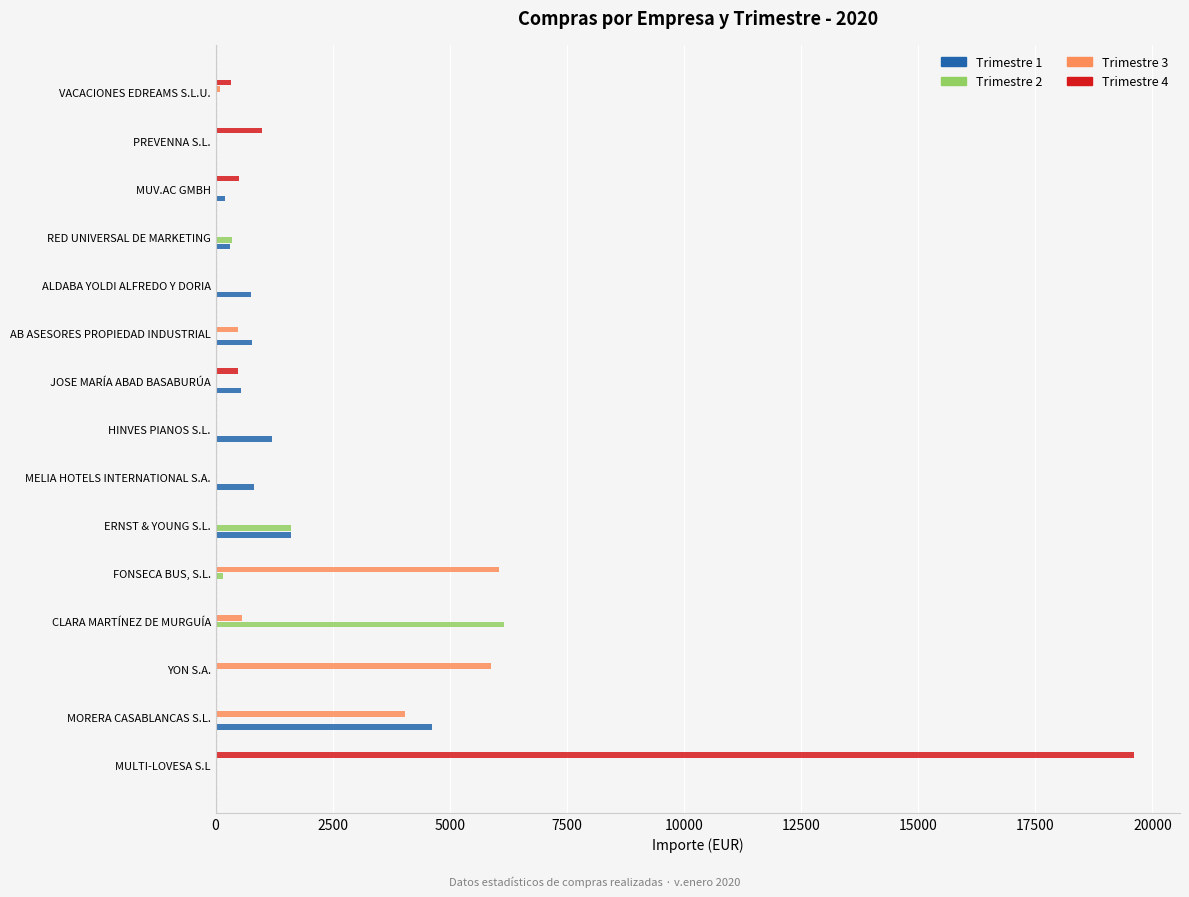

True or false: Trimestre 4 has a value of -10014.6 at RED UNIVERSAL DE MARKETING.

False